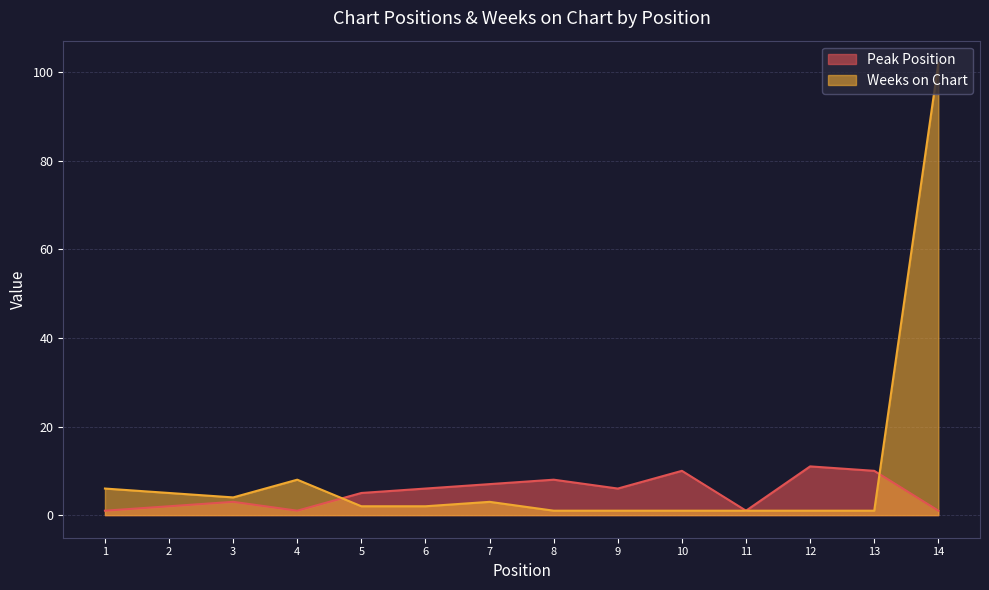

Is it true that Peak Position equals 6 at 6?

True